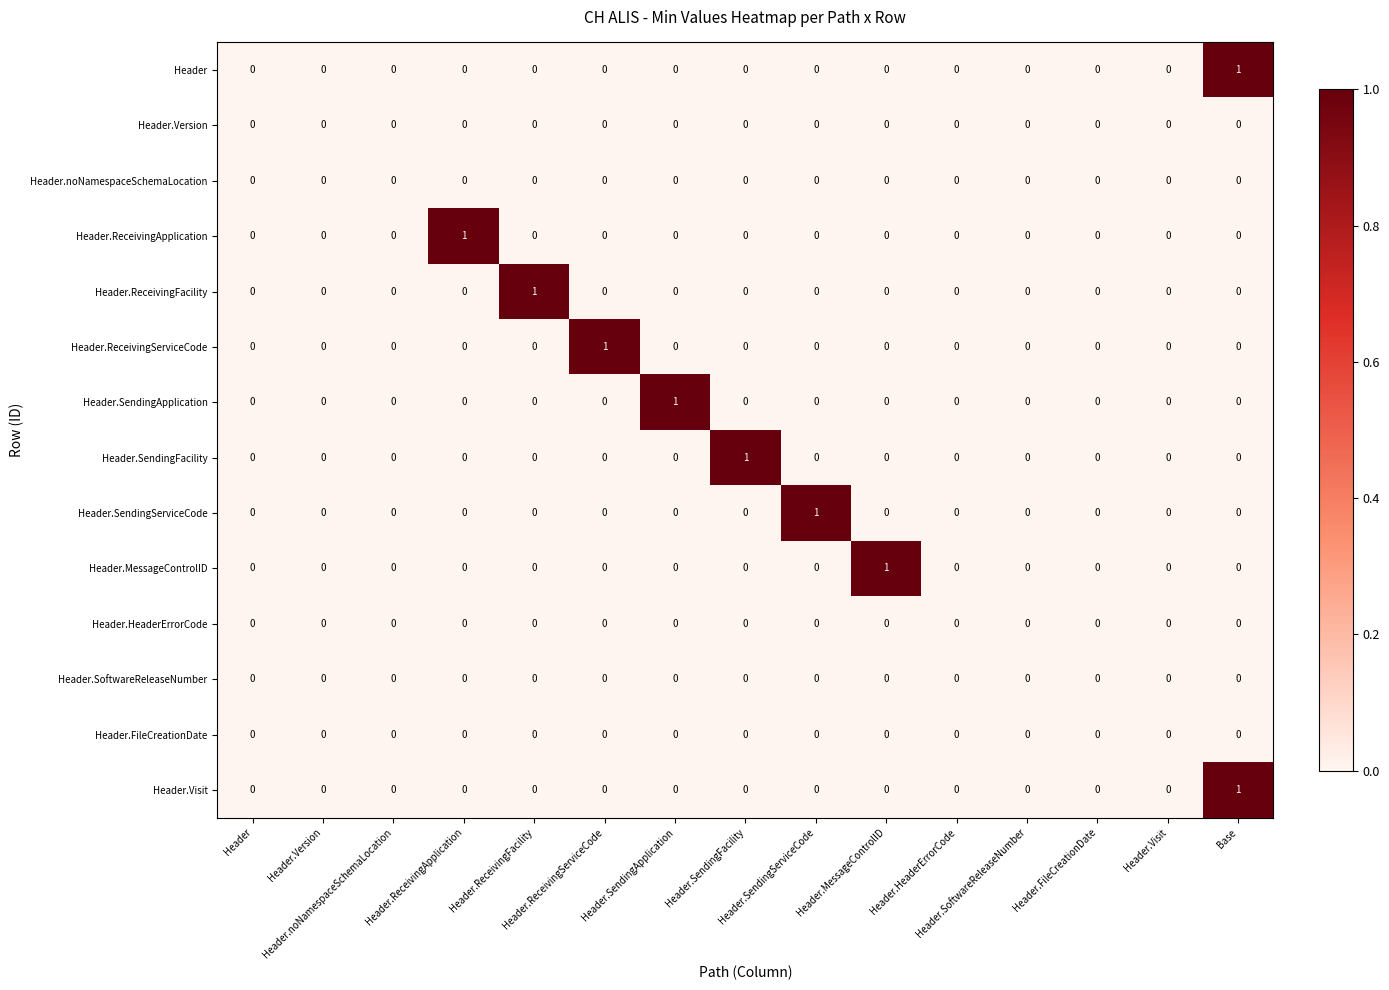

Which label corresponds to the largest value in the chart?

Base